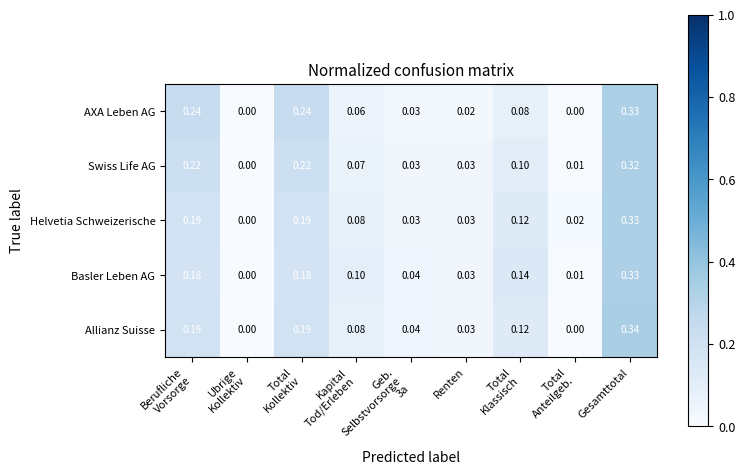

Which series has the largest range (max minus min)?

Allianz Suisse